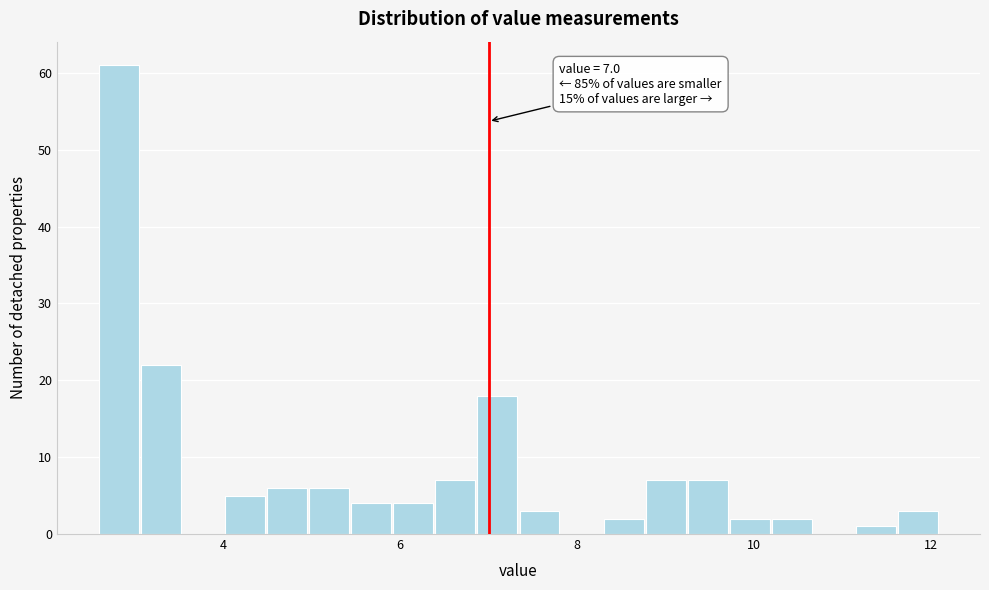

Around what value on the x-axis is the tallest bar? Give the approximate position of its centre, as read against the axis.

2.8